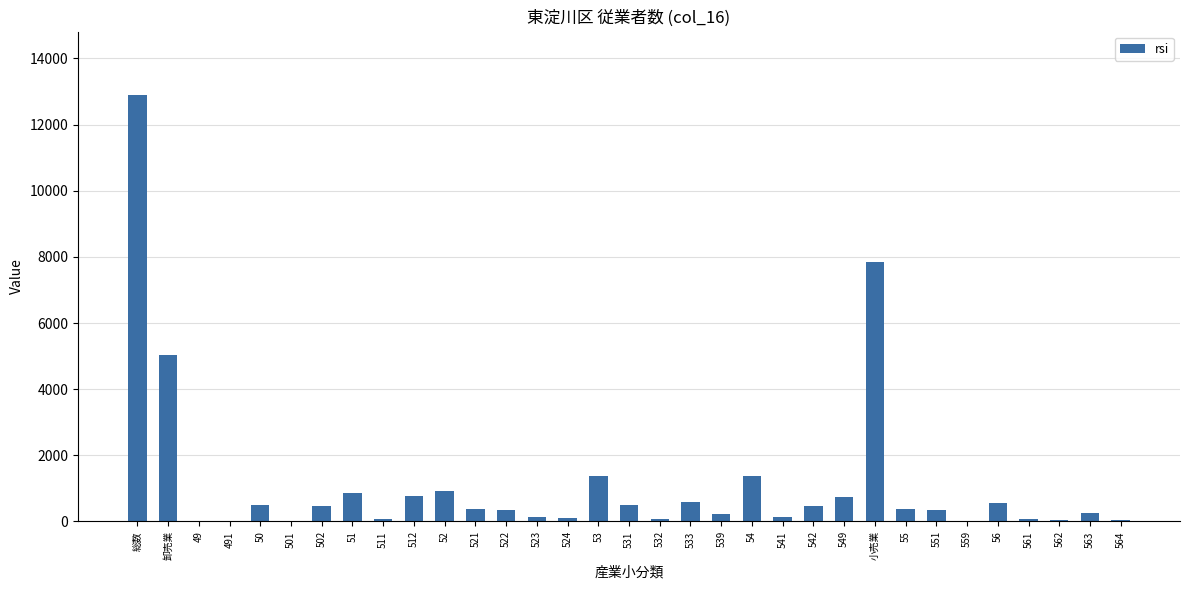

Which category has the highest value across all series?

総数